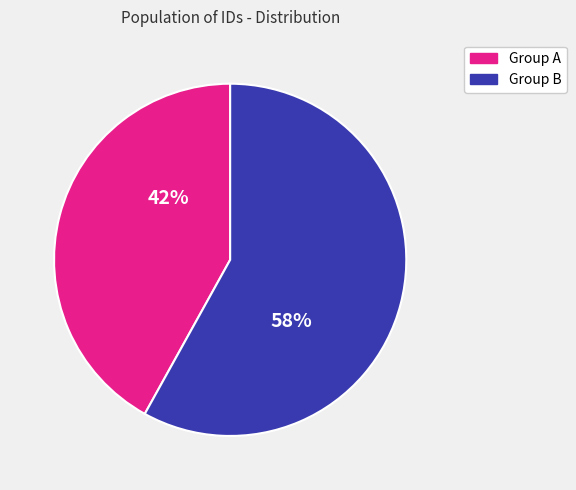

How many segments does this pie chart have?

2